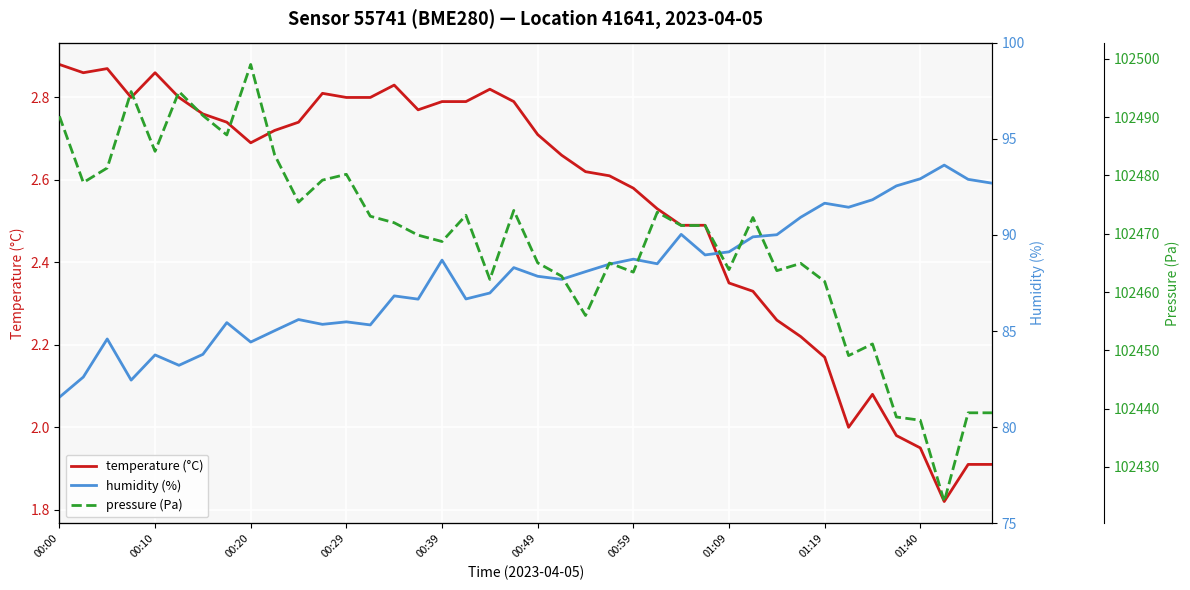

True or false: temperature (°C) has a value of 0.8 at 01:19.

False